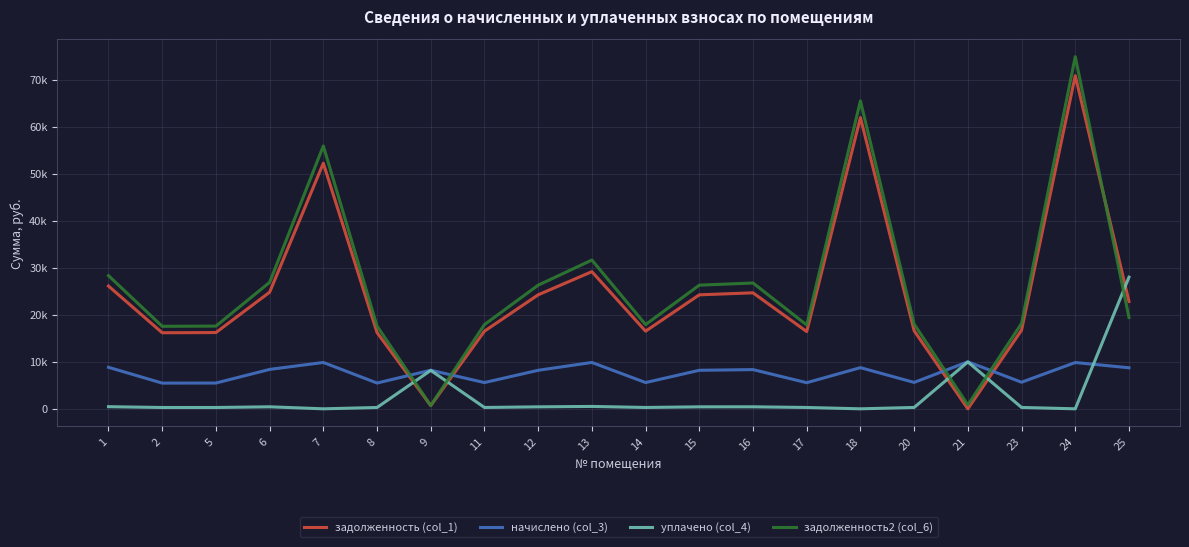

Reading left to right, extract all data points from this chart.

задолженность (col_1): 26113.7	16177.8	16220.2	24797.3	52241.8	16220.2	684.1	16517.4	24245.4	29170.8	16517.4	24245.4	24670.0	16432.4	61940.4	16602.4	0.0	16729.6	70866.8	22838.5
начислено (col_3): 8826.5	5468.2	5482.4	8381.5	9859.8	5482.4	8209.3	5582.9	8195.0	9859.8	5582.9	8195.0	8338.6	5554.2	8754.7	5611.7	10003.3	5654.6	9845.5	8726.0
уплачено (col_4): 452.3	280.2	281.0	429.5	0.0	280.9	8170.9	286.1	420.0	505.3	286.1	420.0	427.3	284.6	0.0	287.6	9970.5	289.8	0.0	28000.0
задолженность2 (col_6): 28325.8	17548.2	17594.2	26897.9	55909.0	17594.2	684.1	17916.6	26299.3	31641.9	17916.6	26299.3	26759.8	17824.5	65487.7	18008.8	827.0	18146.8	74896.2	19416.5